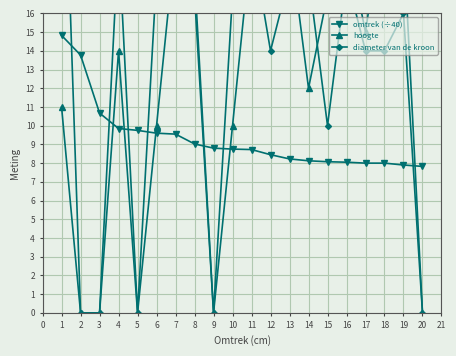

What is the difference between the maximum and second lowest values in the omtrek (÷40) series?

6.9